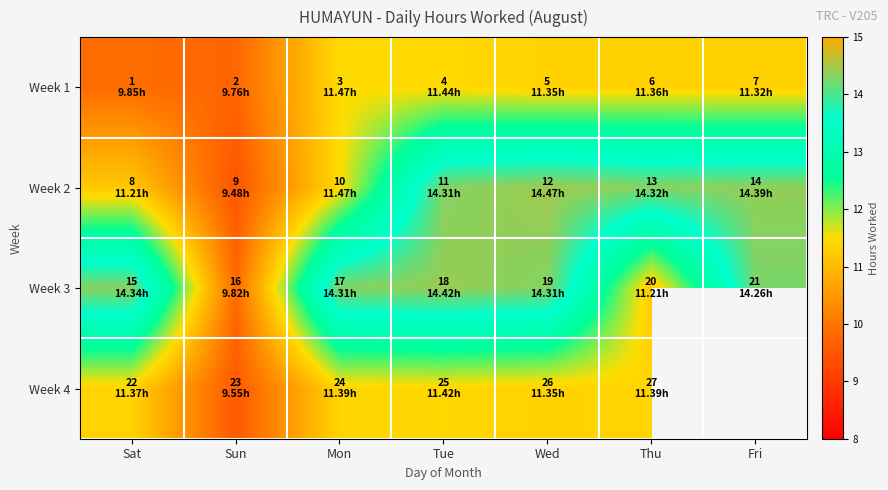

What is the spread (max minus min) of values at Sat?

4.5